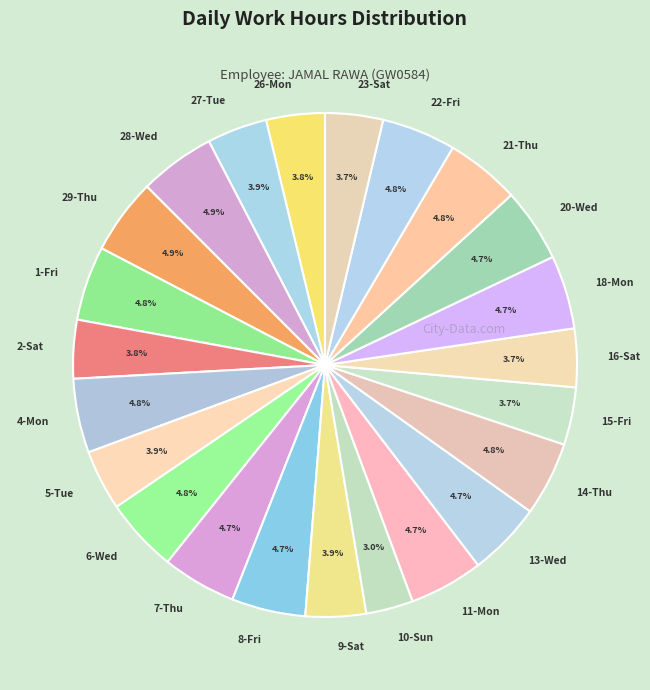

Is the sum of 4-Mon and 7-Thu greater than half?

No